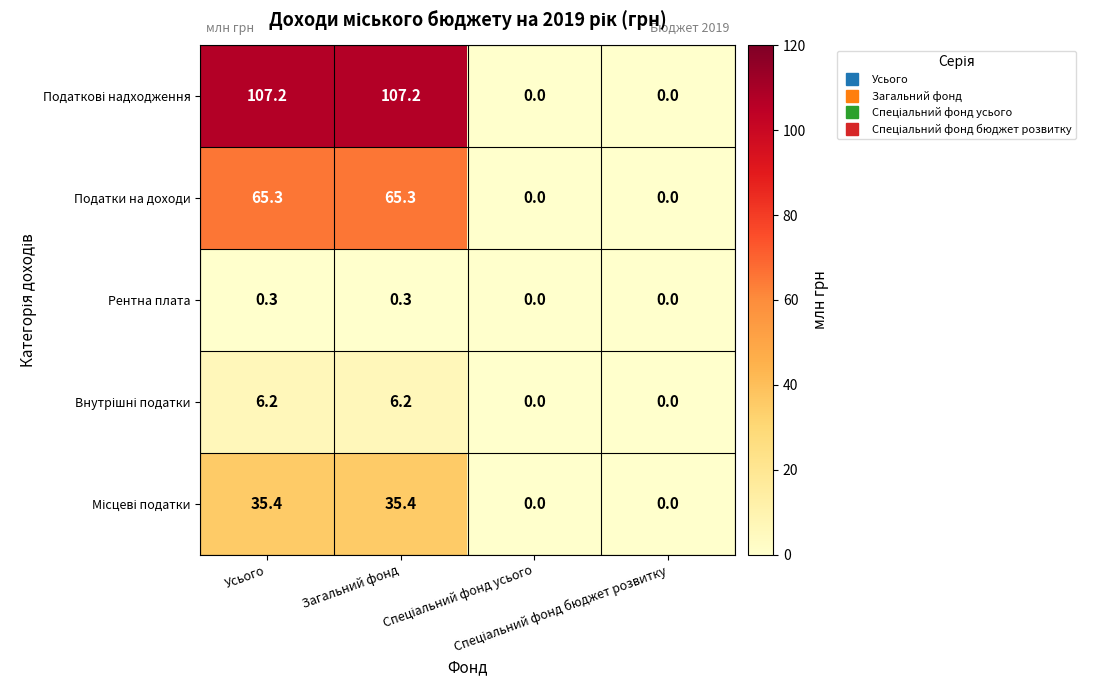

What is the maximum value shown in the chart?

107.2